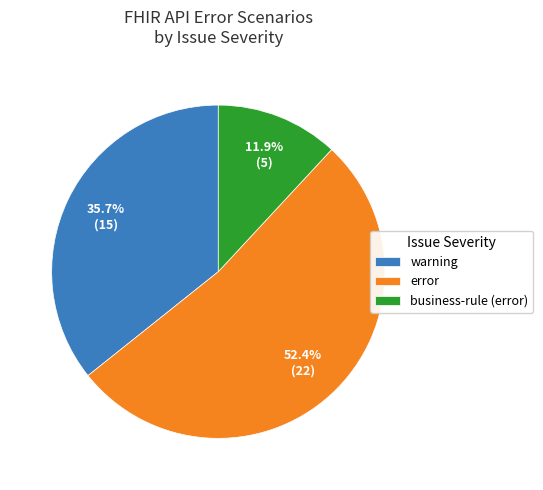

Which slice is the largest?

error